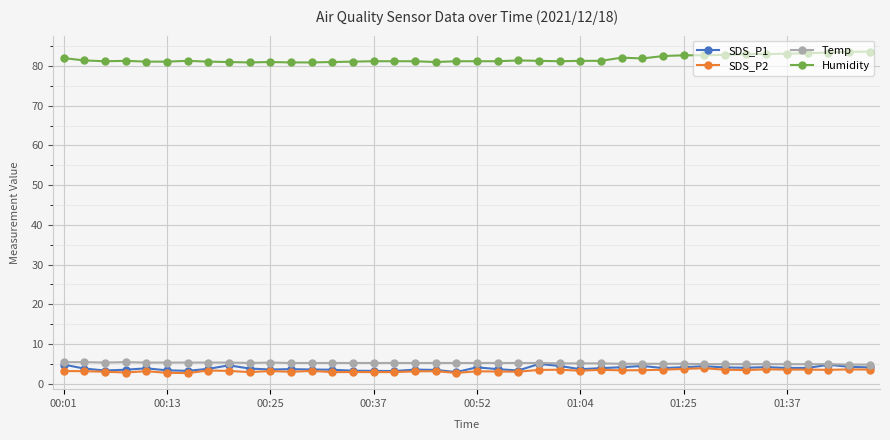

At how many categories does at least one series exceed 32?

40